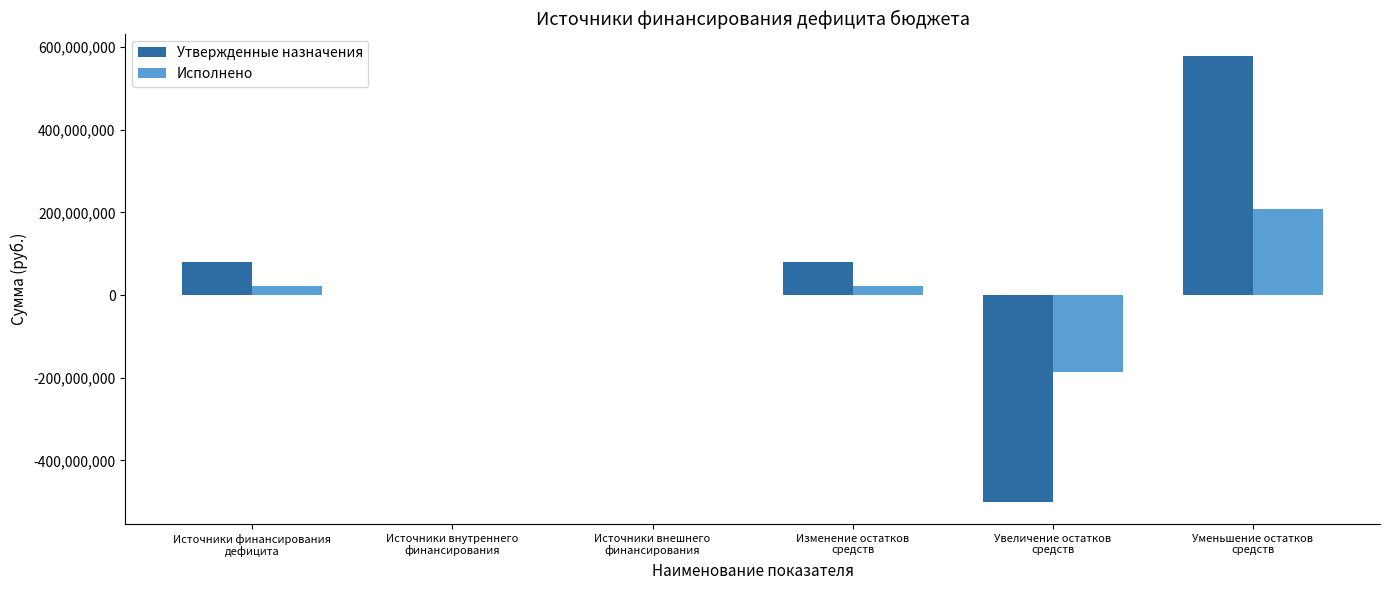

What is the maximum value for Утвержденные назначения?

579087222.1